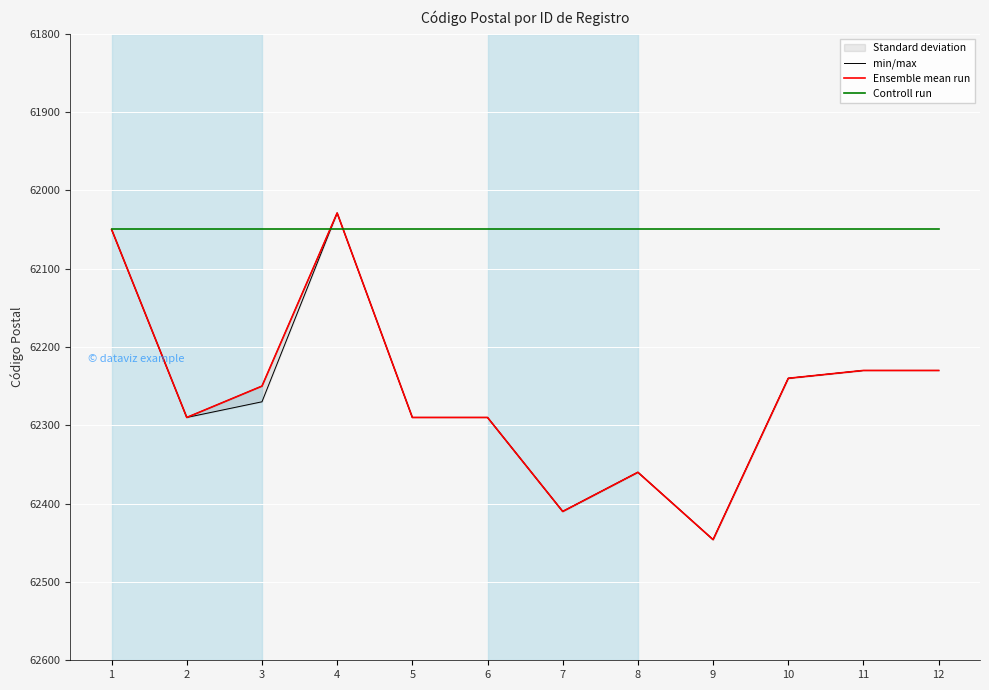

At which category is the sum across all series the highest?

9